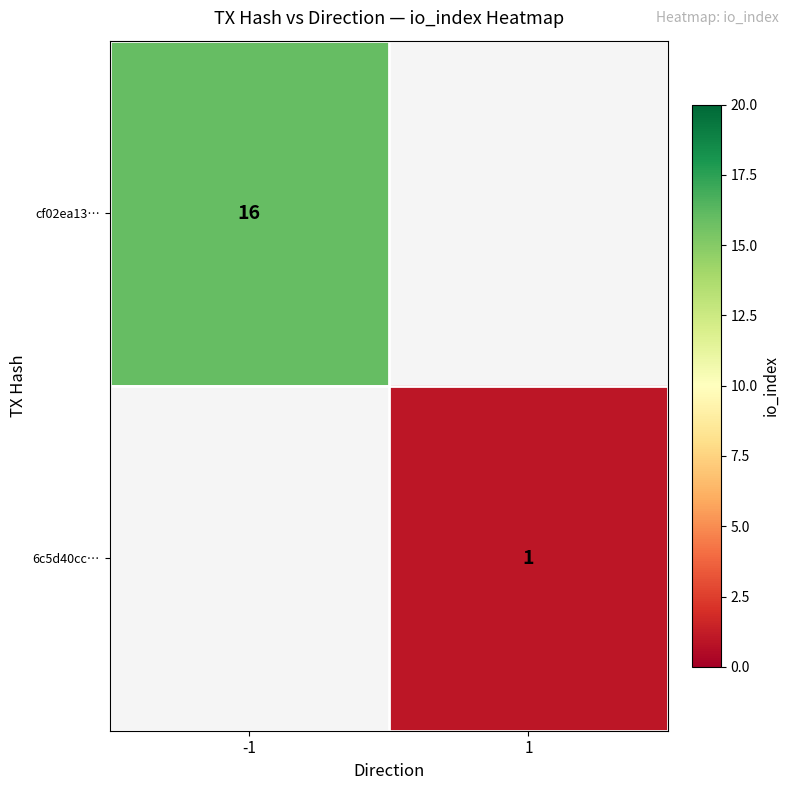

Is it true that 6c5d40cc… equals 1 at 1?

True